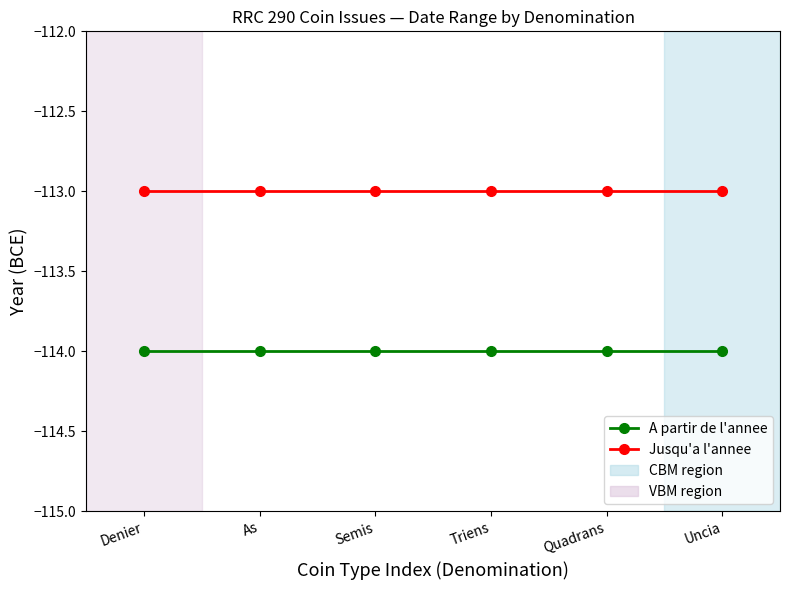

What is the lowest value of the Jusqu'a l'annee series?

-113